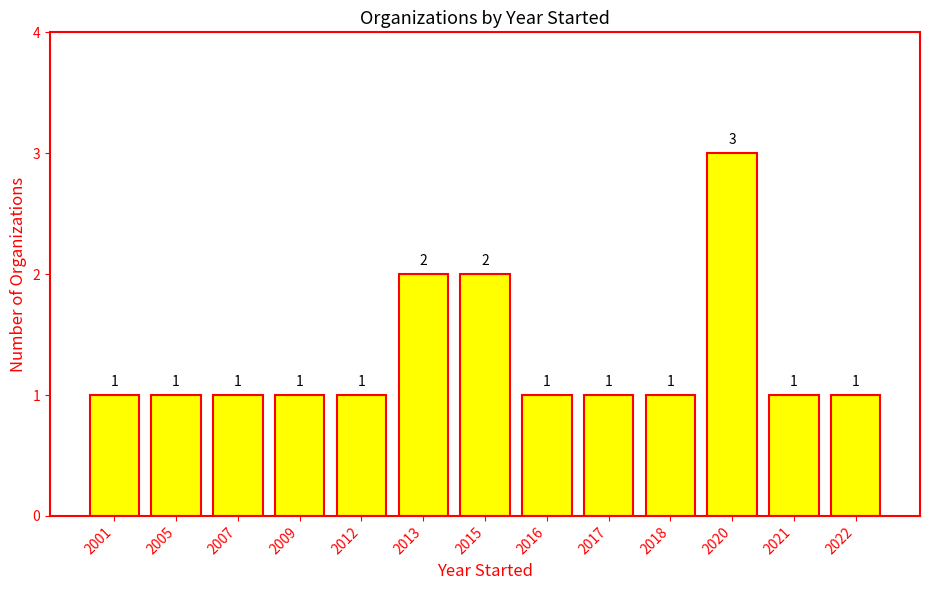

What is the difference between the second highest and second lowest values?

1